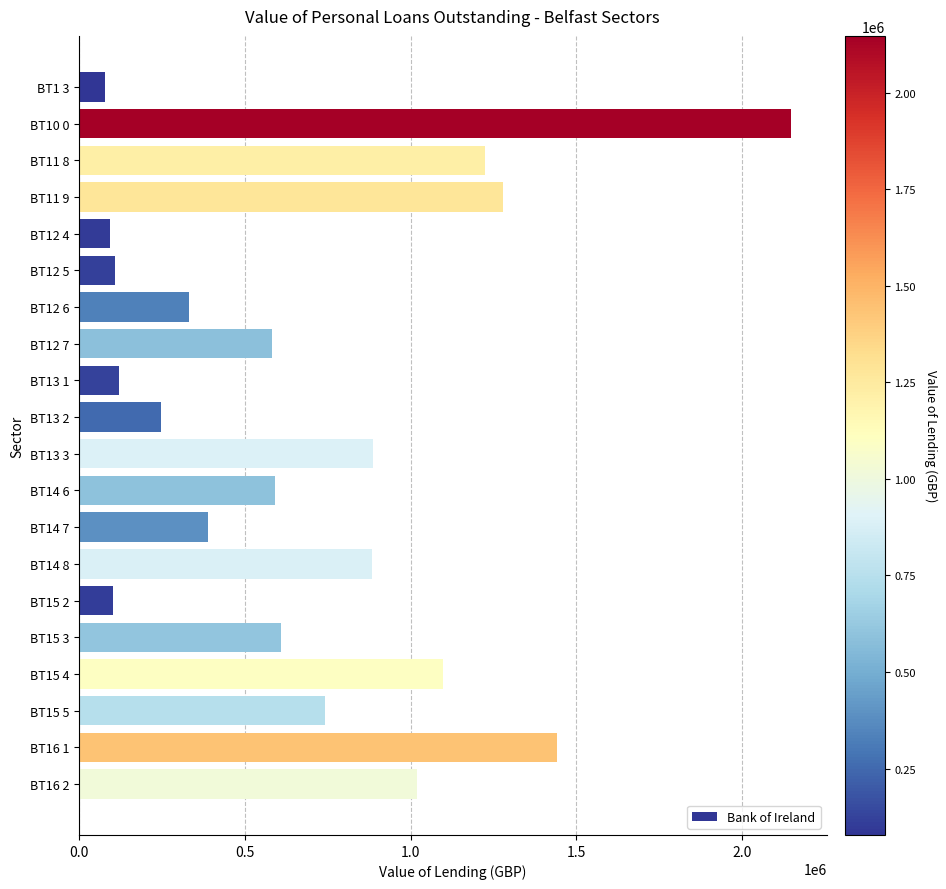

The value at BT12 7 is 581054.8. True or false?

True